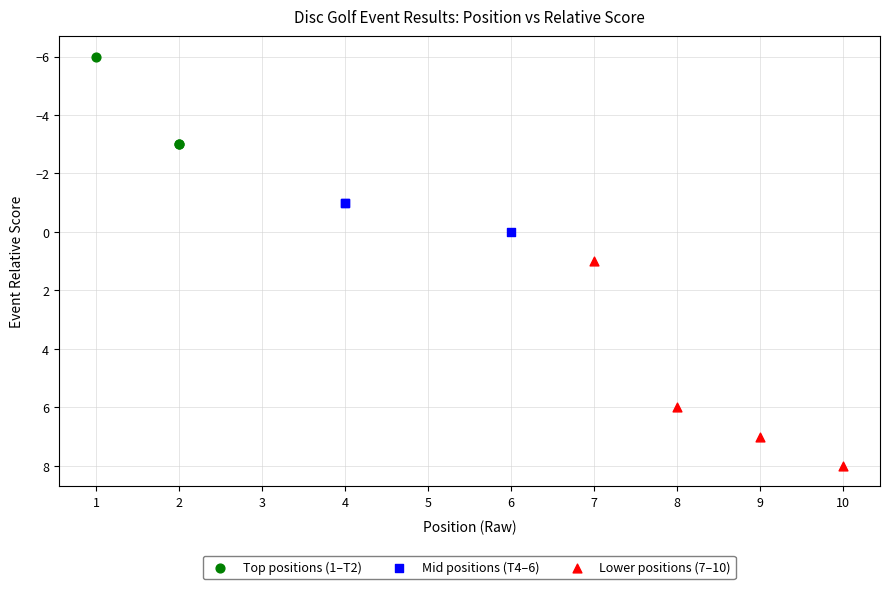

What are all the series names shown in the legend?

Top positions (1–T2), Mid positions (T4–6), Lower positions (7–10)